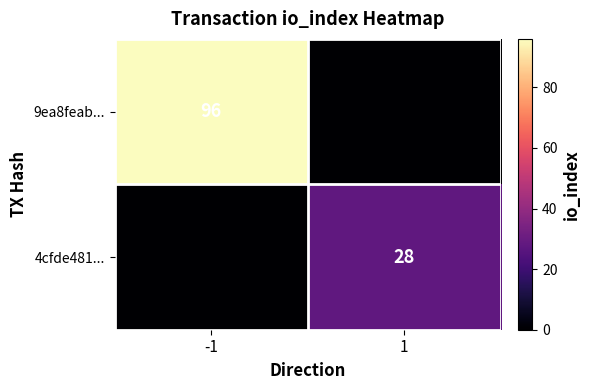

Is it true that 9ea8feab... equals 50 at -1?

False